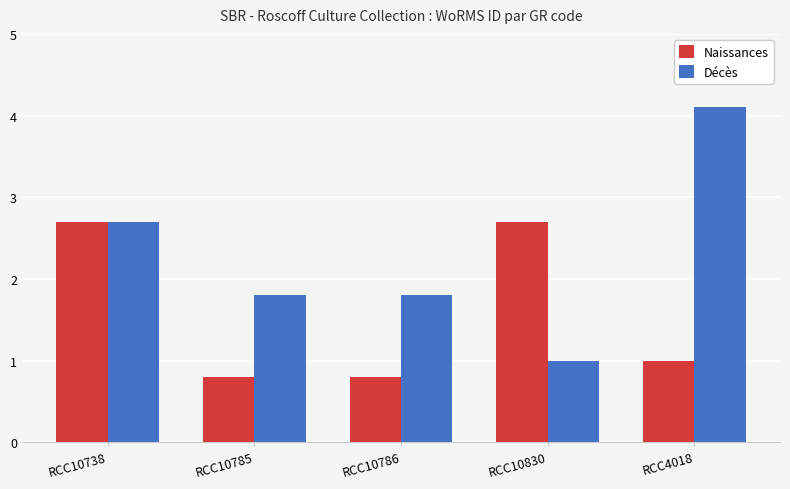

What is the value of the Décès bar at the 2nd from the left?

1.8